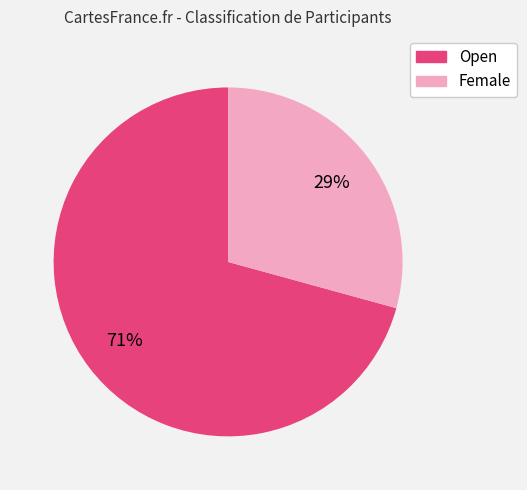

To the nearest percent, what is the average slice percentage?

50%